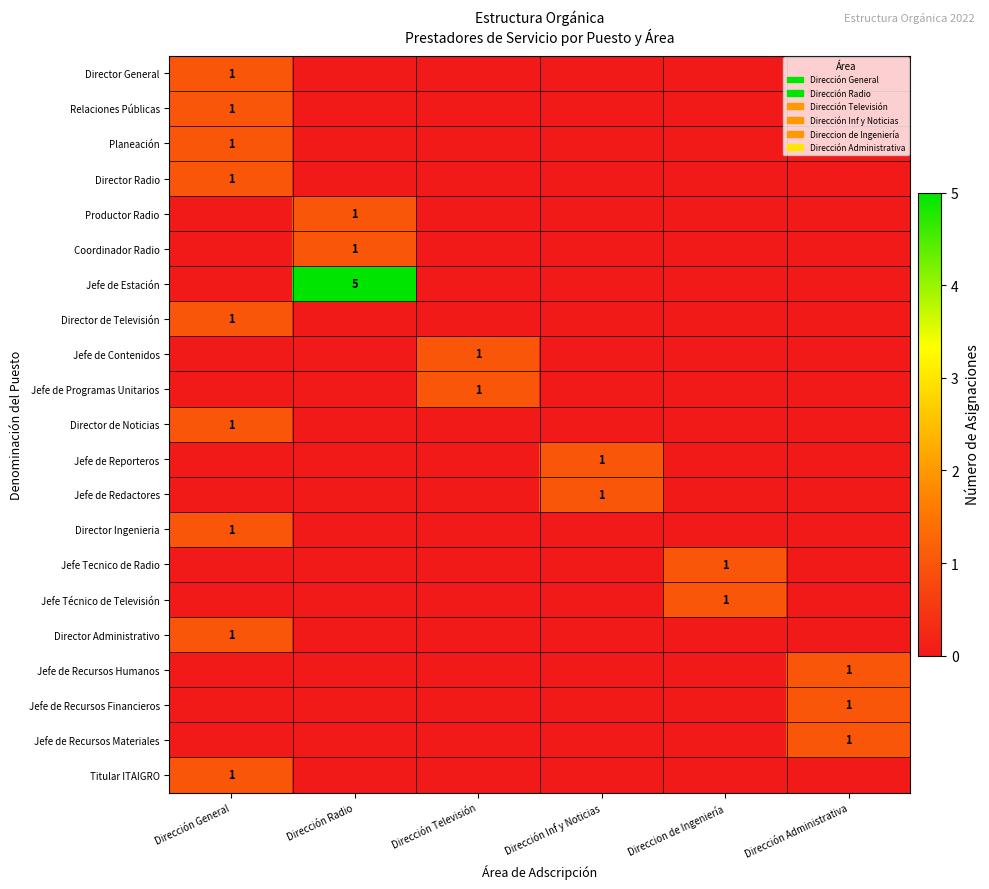

Count the Director Radio values in the range 0 to 1.

6